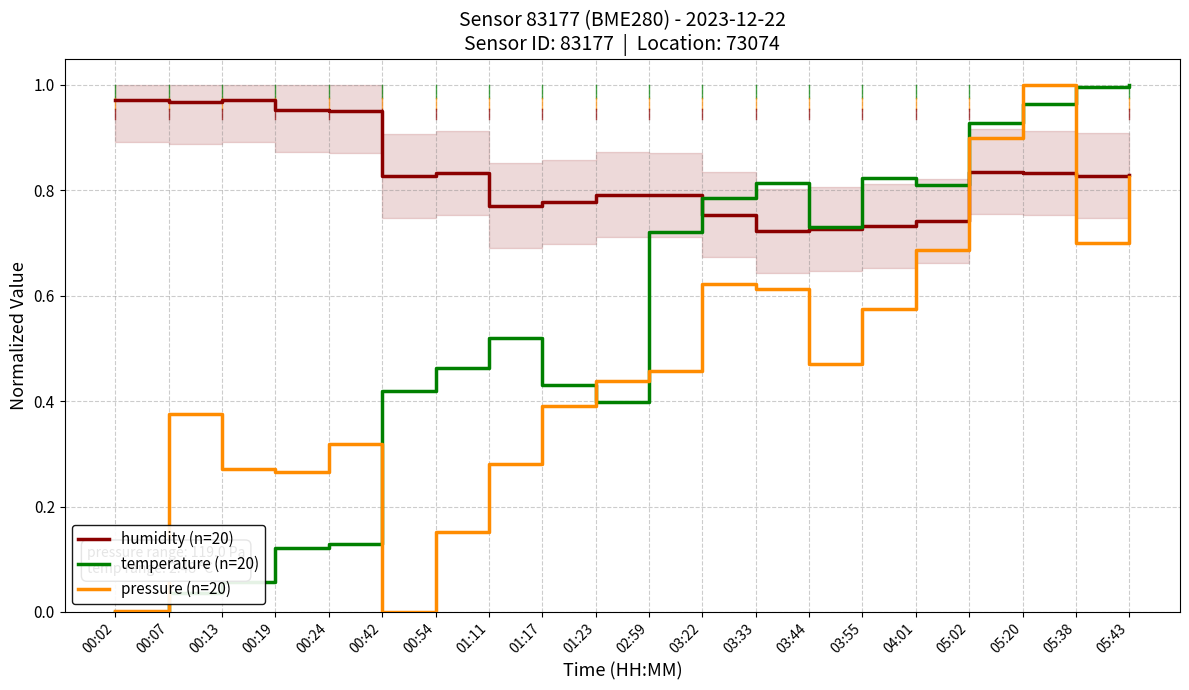

Reading right to left, transcribe all the data shown in this chart.

humidity (n=20): 05:43=0.8	05:38=0.8	05:20=0.8	05:02=0.8	04:01=0.7	03:55=0.7	03:44=0.7	03:33=0.7	03:22=0.8	02:59=0.8	01:23=0.8	01:17=0.8	01:11=0.8	00:54=0.8	00:42=0.8	00:24=1.0	00:19=1.0	00:13=1.0	00:07=1.0	00:02=1.0
temperature (n=20): 05:43=1.0	05:38=1.0	05:20=1.0	05:02=0.9	04:01=0.8	03:55=0.8	03:44=0.7	03:33=0.8	03:22=0.8	02:59=0.7	01:23=0.4	01:17=0.4	01:11=0.5	00:54=0.5	00:42=0.4	00:24=0.1	00:19=0.1	00:13=0.1	00:07=0.0	00:02=0.0
pressure (n=20): 05:43=0.8	05:38=0.7	05:20=1.0	05:02=0.9	04:01=0.7	03:55=0.6	03:44=0.5	03:33=0.6	03:22=0.6	02:59=0.5	01:23=0.4	01:17=0.4	01:11=0.3	00:54=0.2	00:42=0.0	00:24=0.3	00:19=0.3	00:13=0.3	00:07=0.4	00:02=0.0